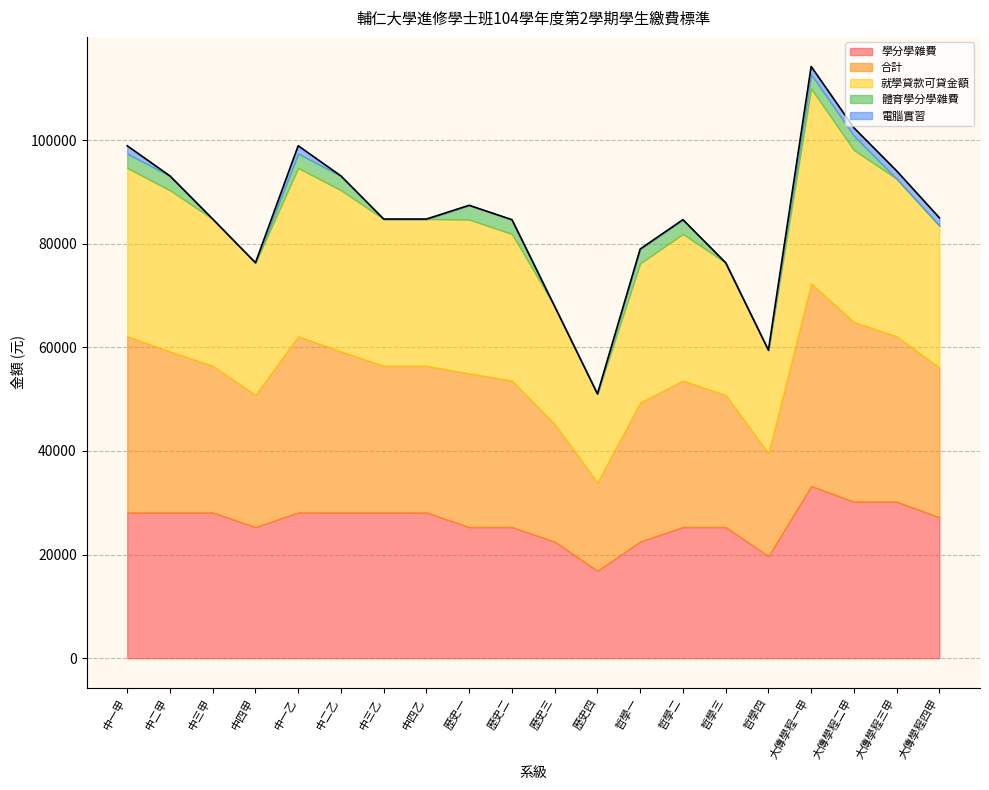

Reading left to right, list all the values displayed in this chart.

學分學雜費: 中一甲=28120	中二甲=28120	中三甲=28120	中四甲=25308	中一乙=28120	中二乙=28120	中三乙=28120	中四乙=28120	歷史一=25308	歷史二=25308	歷史三=22496	歷史四=16872	哲學一=22496	哲學二=25308	哲學三=25308	哲學四=19684	大傳學程一甲=33220	大傳學程二甲=30200	大傳學程三甲=30200	大傳學程四甲=27180
合計: 中一甲=34000	中二甲=31086	中三甲=28314	中四甲=25502	中一乙=34000	中二乙=31086	中三乙=28314	中四乙=28314	歷史一=29660	歷史二=28274	歷史三=22690	歷史四=17066	哲學一=26848	哲學二=28274	哲學三=25502	哲學四=19878	大傳學程一甲=39100	大傳學程二甲=34694	大傳學程三甲=31922	大傳學程四甲=28902
就學貸款可貸金額: 中一甲=32472	中二甲=31086	中三甲=28314	中四甲=25502	中一乙=32472	中二乙=31086	中三乙=28314	中四乙=28314	歷史一=29660	歷史二=28274	歷史三=22690	歷史四=17066	哲學一=26848	哲學二=28274	哲學三=25502	哲學四=19878	大傳學程一甲=37572	大傳學程二甲=33166	大傳學程三甲=30394	大傳學程四甲=27374
體育學分學雜費: 中一甲=2772	中二甲=2772	中三甲=0	中四甲=0	中一乙=2772	中二乙=2772	中三乙=0	中四乙=0	歷史一=2772	歷史二=2772	歷史三=0	歷史四=0	哲學一=2772	哲學二=2772	哲學三=0	哲學四=0	大傳學程一甲=2772	大傳學程二甲=2772	大傳學程三甲=0	大傳學程四甲=0
電腦實習: 中一甲=1528	中二甲=0	中三甲=0	中四甲=0	中一乙=1528	中二乙=0	中三乙=0	中四乙=0	歷史一=0	歷史二=0	歷史三=0	歷史四=0	哲學一=0	哲學二=0	哲學三=0	哲學四=0	大傳學程一甲=1528	大傳學程二甲=1528	大傳學程三甲=1528	大傳學程四甲=1528